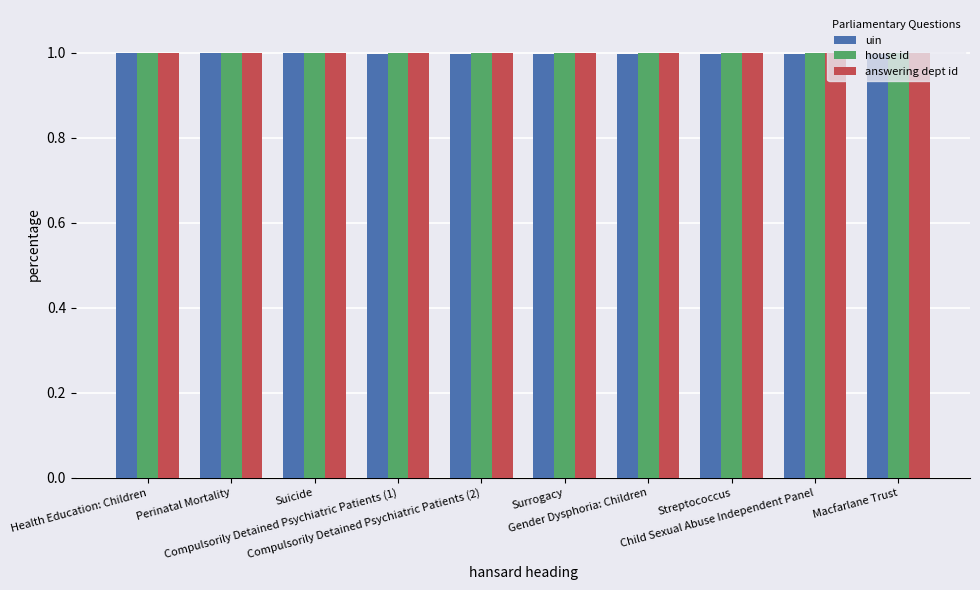

Does the chart contain any negative values?

No